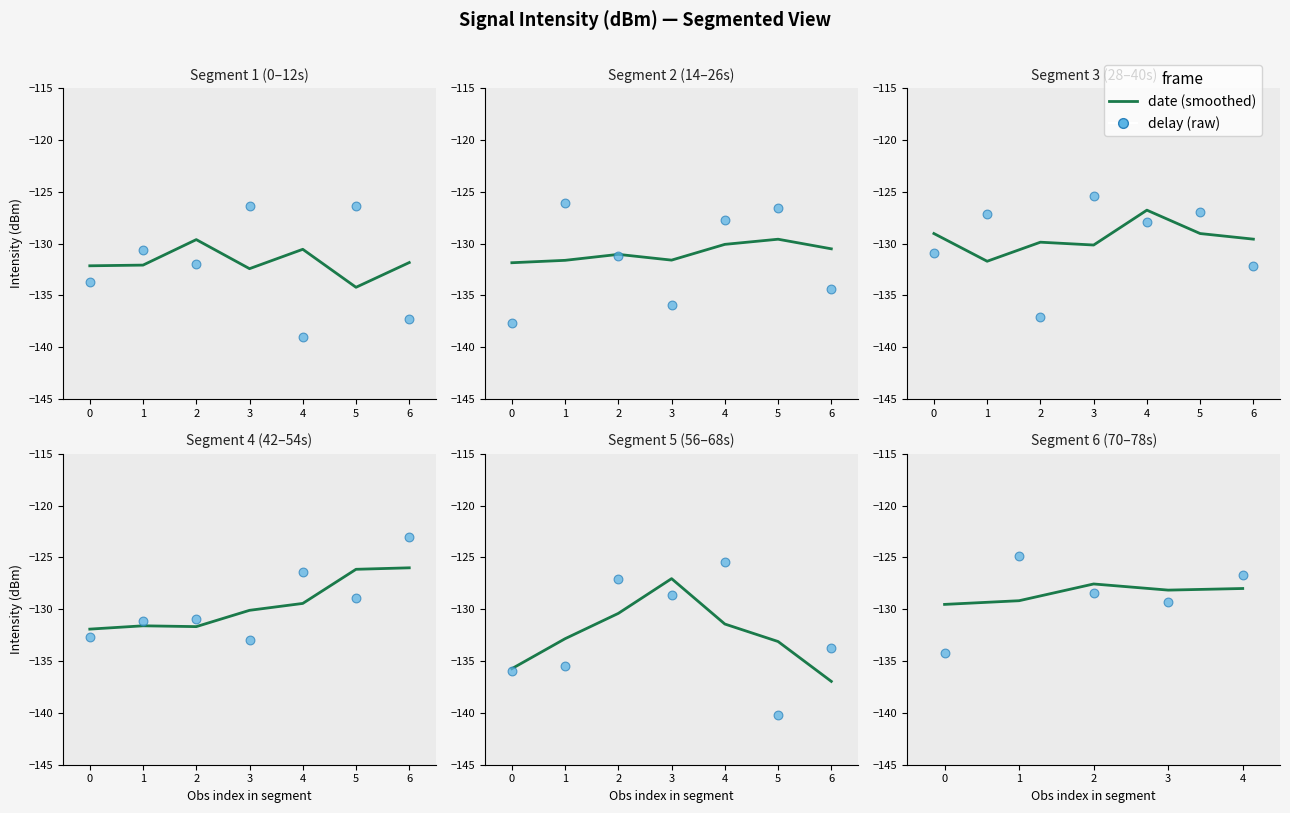

What are all the series names shown in the legend?

date (smoothed), delay (raw)